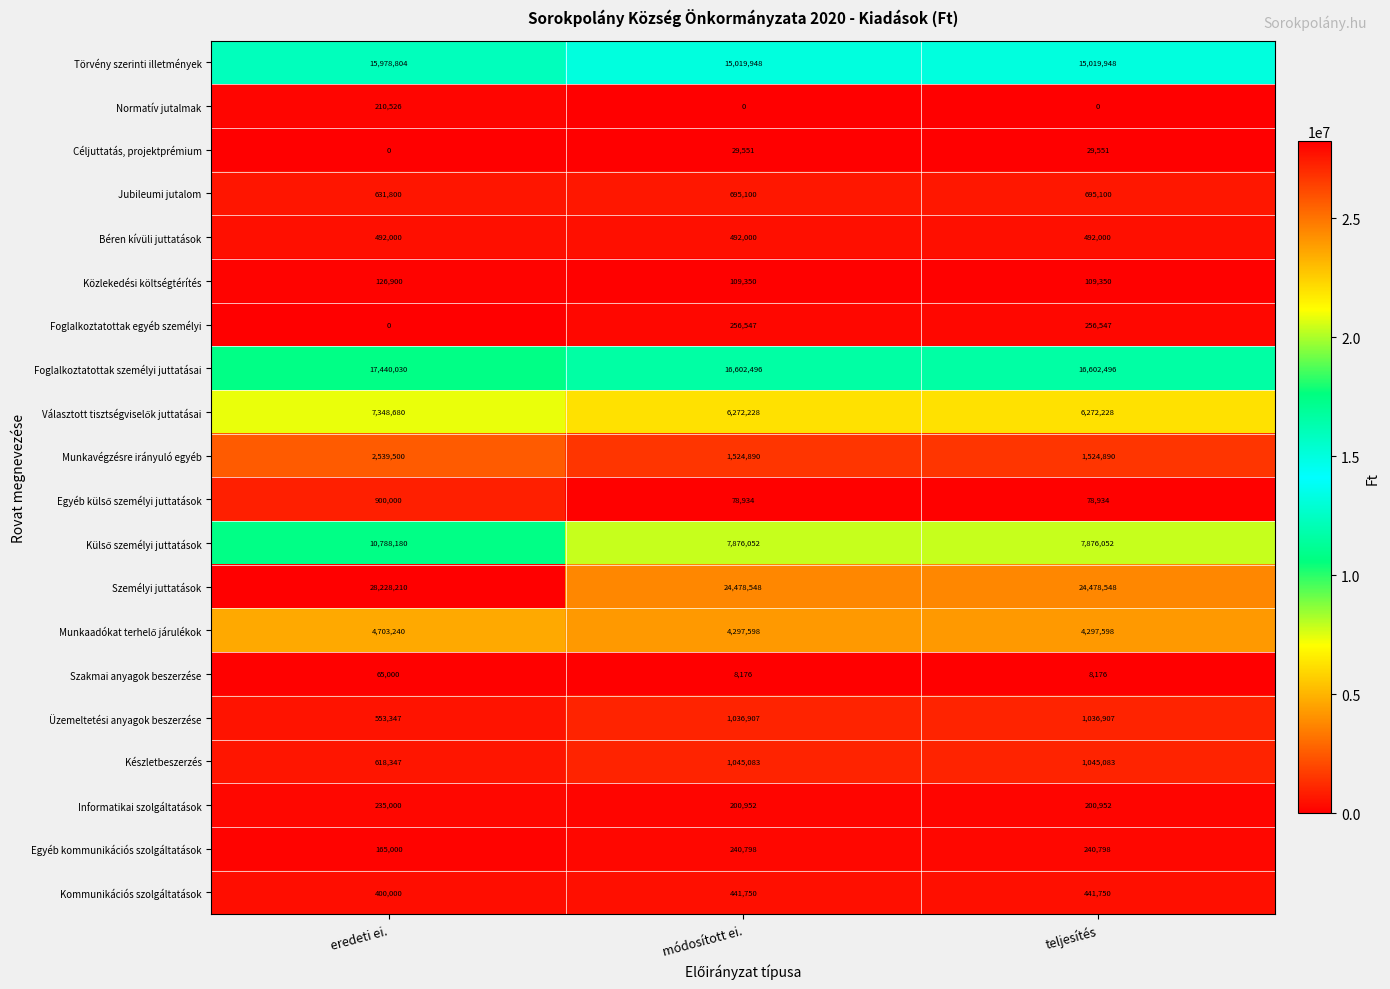

The value of Munkavégzésre irányuló egyéb at eredeti ei. is 2539500. True or false?

True